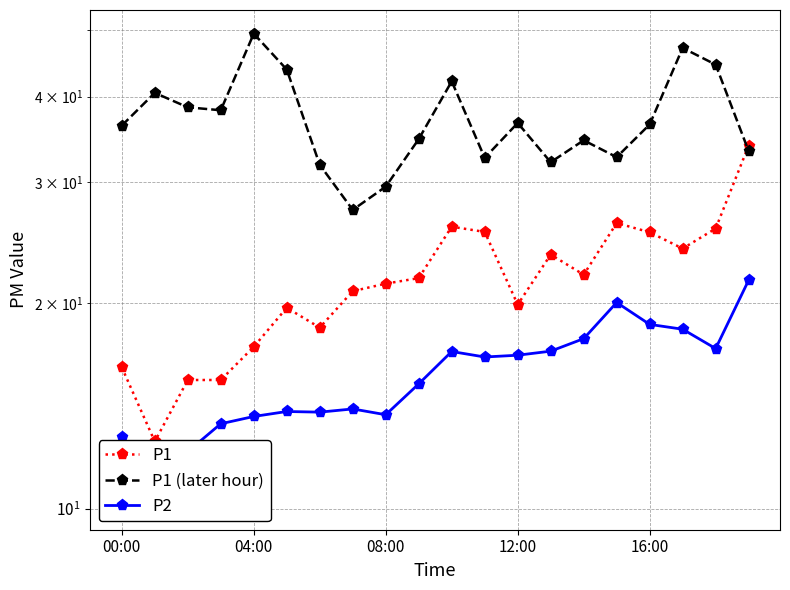

What is the lowest value of the P1 (later hour) series?

27.3